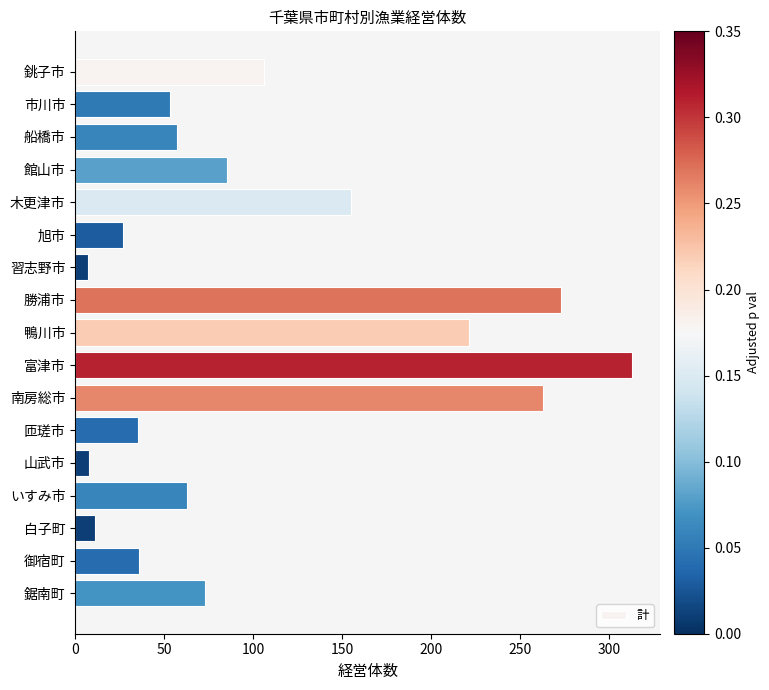

What is the label of the 10th bar from the top?

富津市